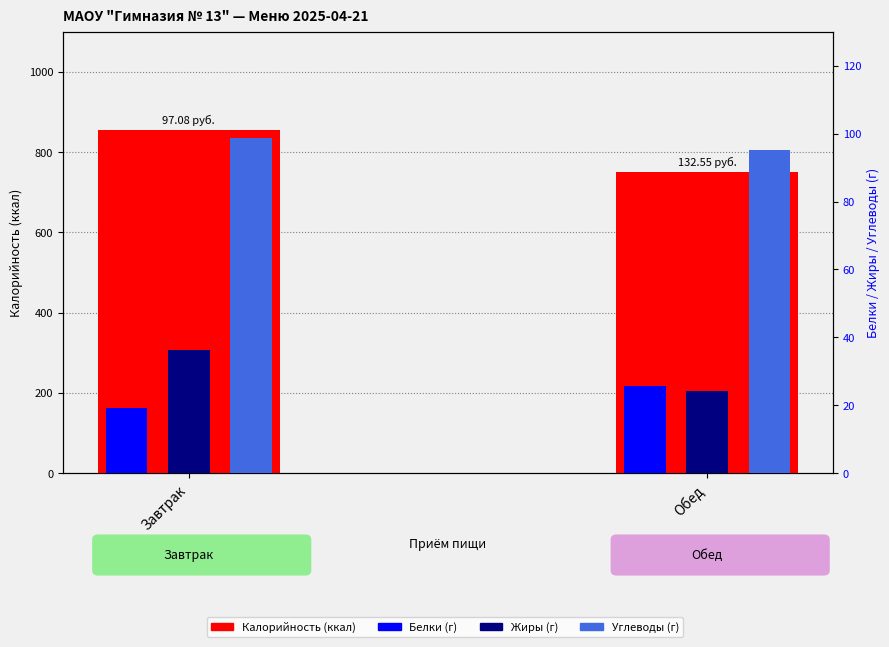

The Жиры (г) series shows 42.1 at Обед. True or false?

False